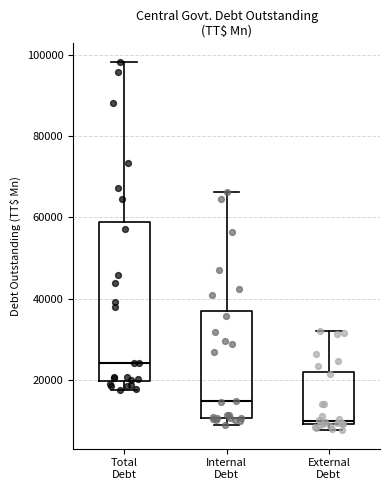

Reading left to right, transcribe this box plot: for each box, give where its median line is, the range the box spans, and where its two whiskers end, as read against the y-axis. The values are not printed on the chart, so give them approximately, as read against the axis.

Total Debt: median 24000, box 20000 to 58000, whiskers 18000 to 98000
Internal Debt: median 14000, box 10000 to 36000, whiskers 8000 to 66000
External Debt: median 10000 (just above the box's lower edge), box 10000 to 22000, whiskers 8000 to 32000